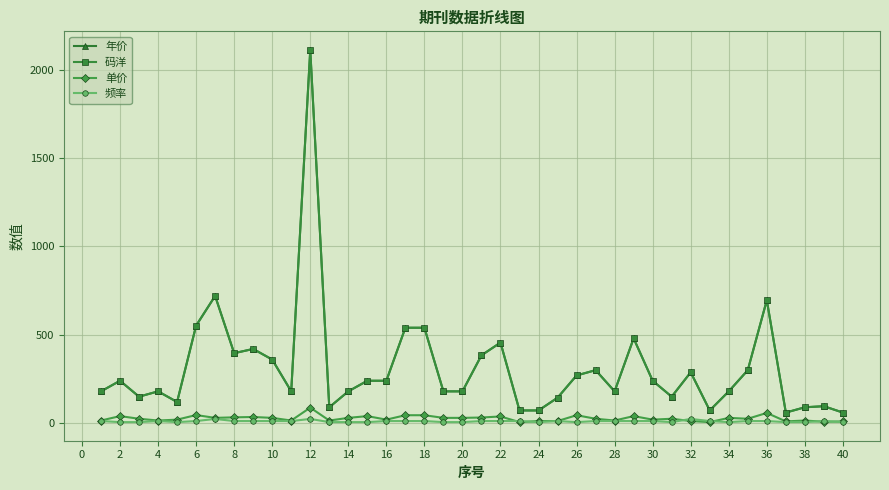

How many distinct data groups are displayed?

4